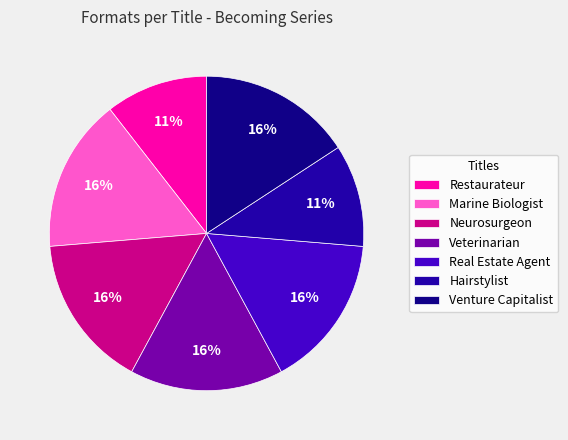

How many slices are in this pie chart?

7